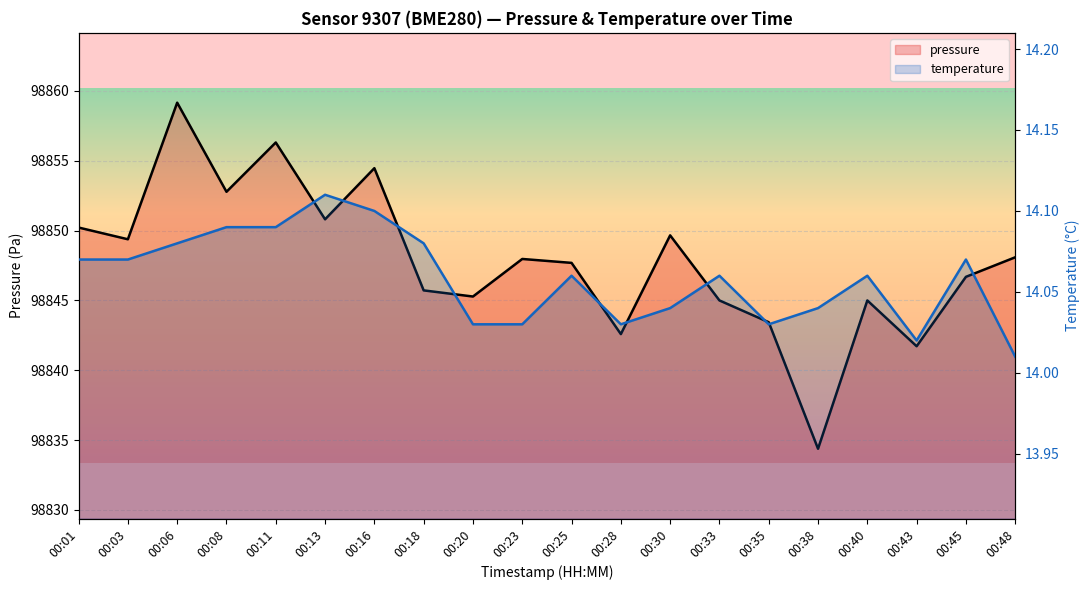

True or false: temperature has a value of 14.1 at 00:01.

True